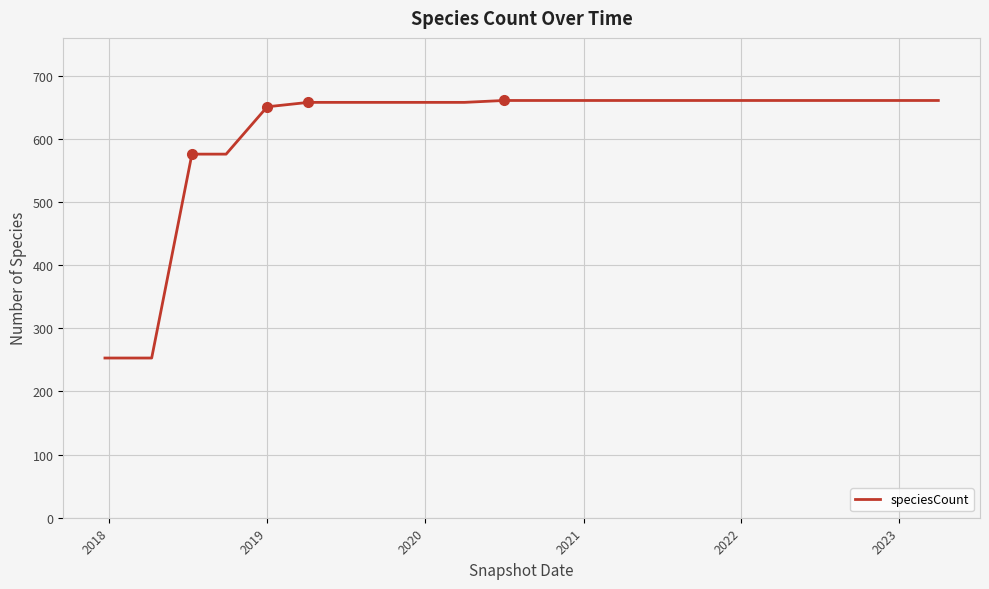

What is the maximum value shown in the chart?

661